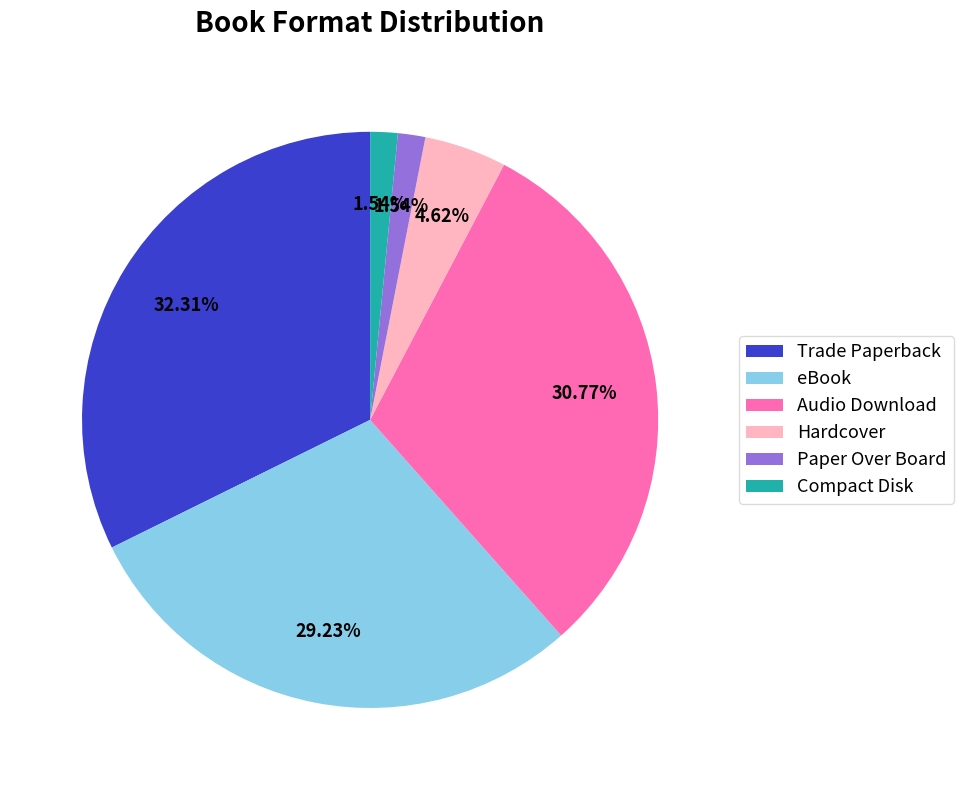

To the nearest percent, what is the combined percentage of Audio Download and Paper Over Board?

32%